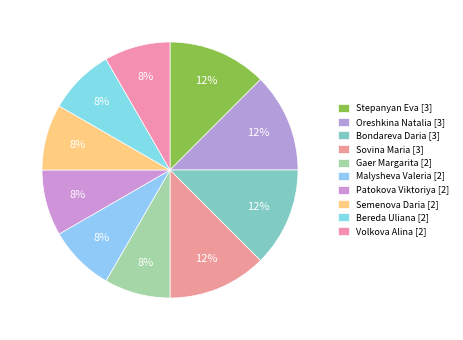

To the nearest percent, what is the difference between the Semenova Daria [2] and Bondareva Daria [3] slice percentages?

4%